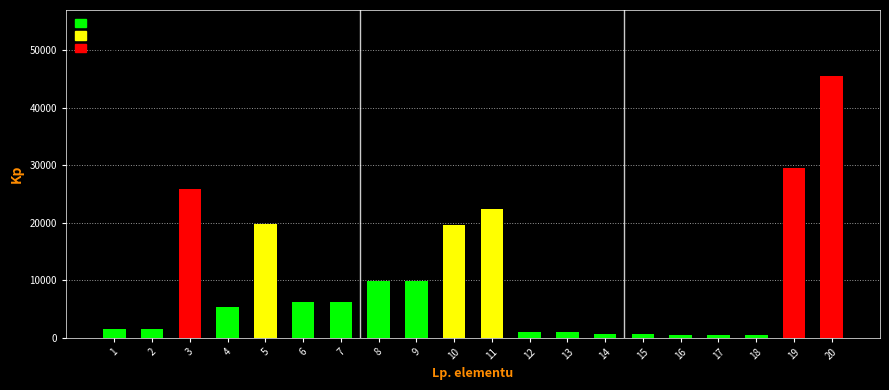

The value at 20 is 63217.5. True or false?

False